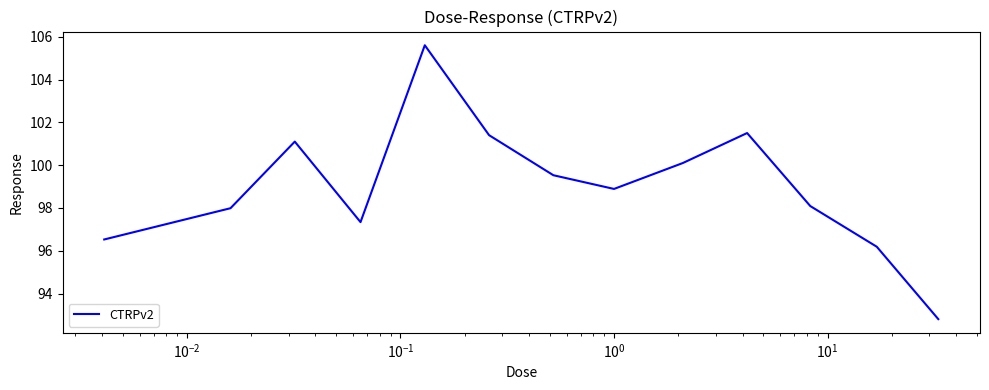

What is the difference between the maximum and minimum values?

12.8